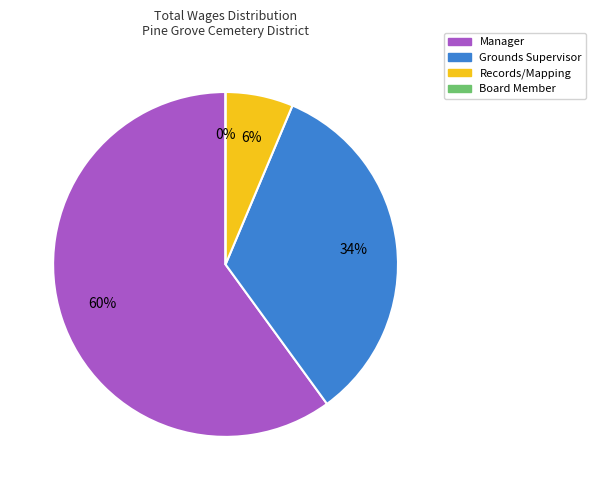

What percentage is NOT represented by Grounds Supervisor?

66.4%